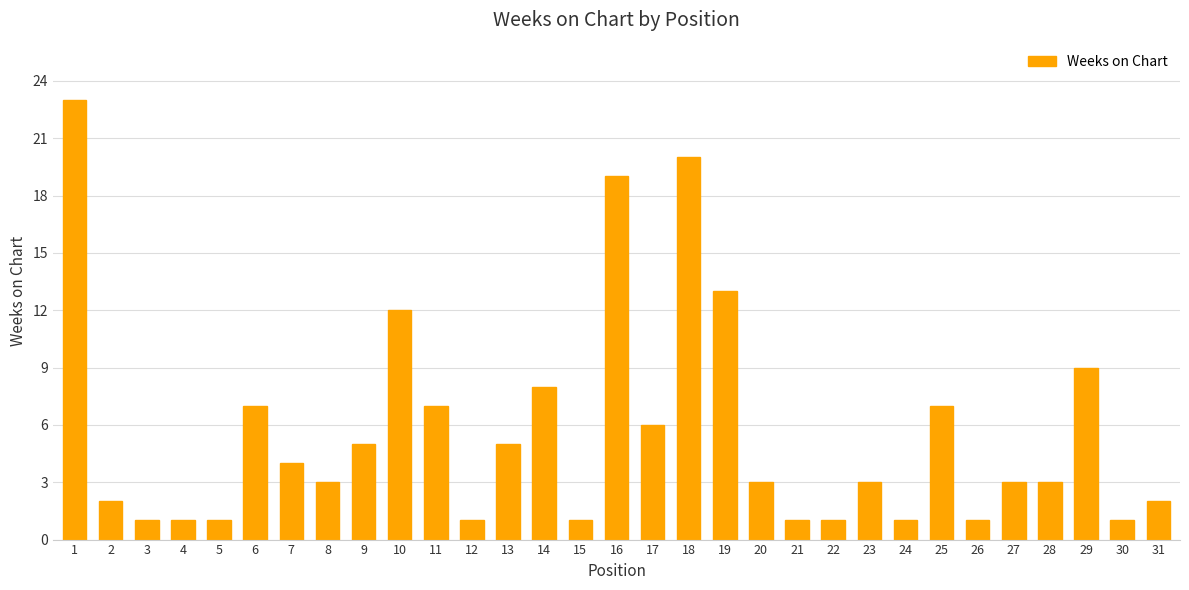

The value at 8 is 3. True or false?

True